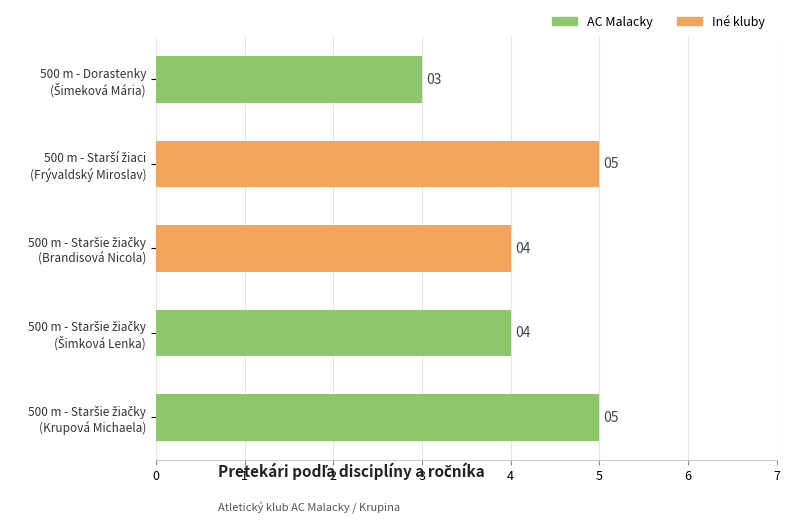

How many values are between 4 and 5?

4